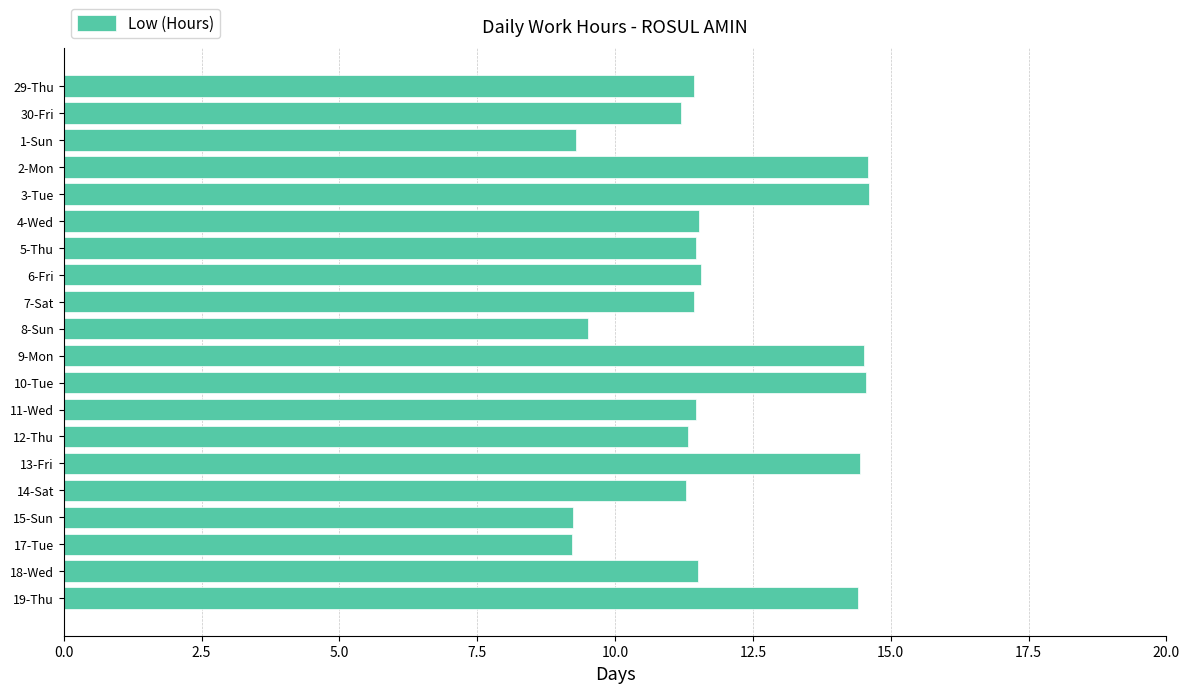

Which has a higher value, 12-Thu or 2-Mon?

2-Mon